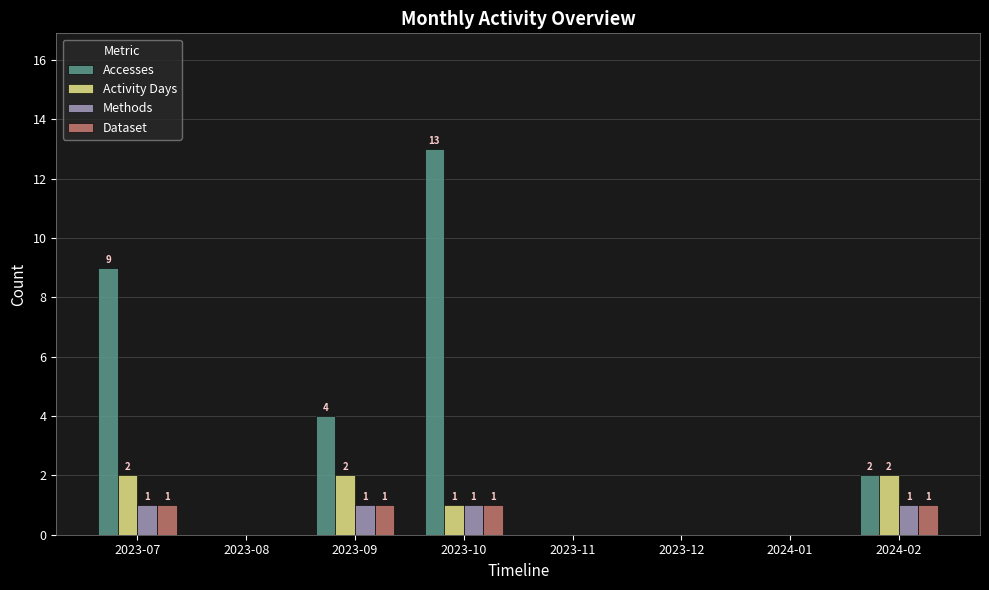

How many Accesses values are between 0 and 9?

7